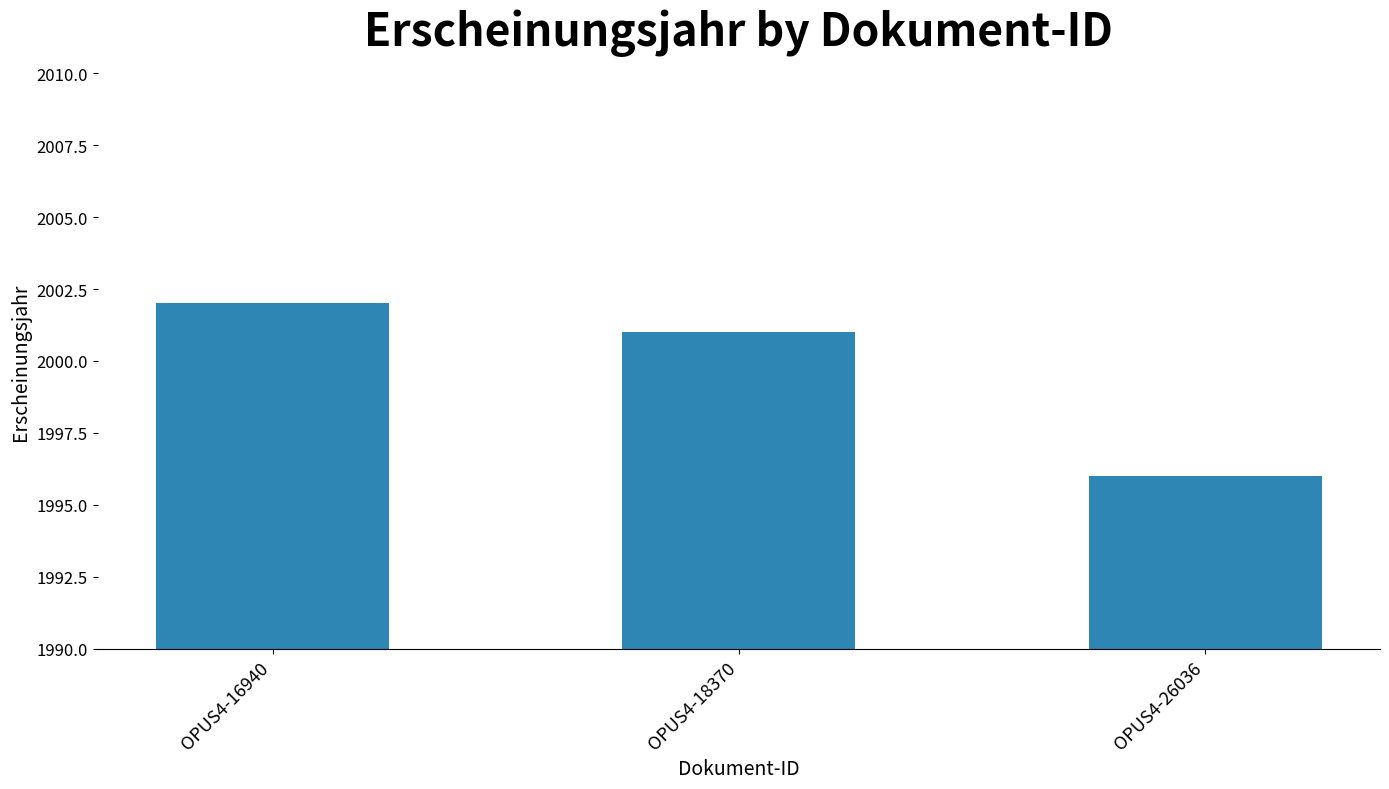

What is the maximum value shown in the chart?

2002